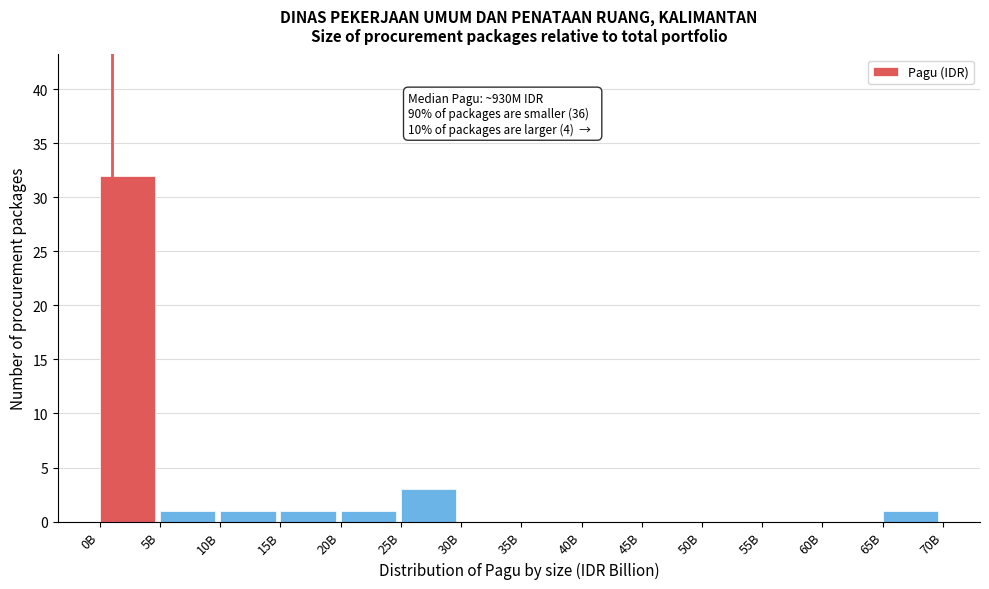

Reading left to right, extract all data points from this chart.

0B=32	5B=1	10B=1	15B=1	20B=1	25B=3	30B=0	35B=0	40B=0	45B=0	50B=0	55B=0	60B=0	65B=1